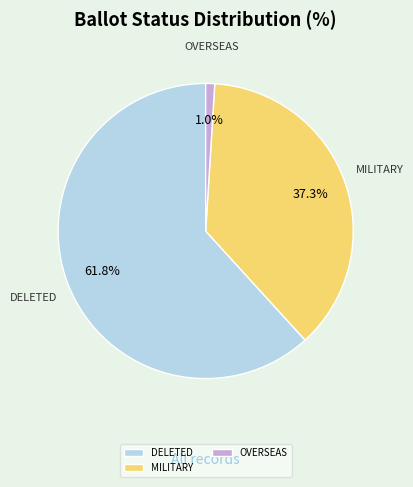

Does any single category account for the majority?

Yes